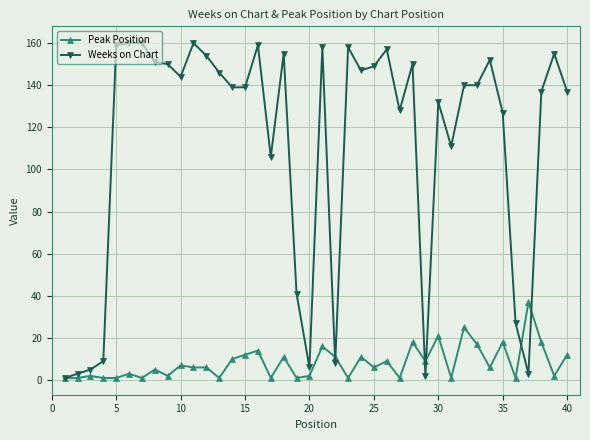

True or false: Peak Position has more than 0 interior local peaks.

True